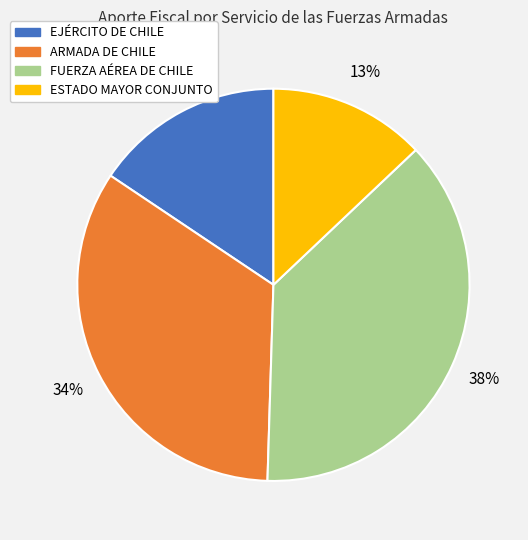

Is the sum of ARMADA DE CHILE and FUERZA AÉREA DE CHILE greater than half?

Yes